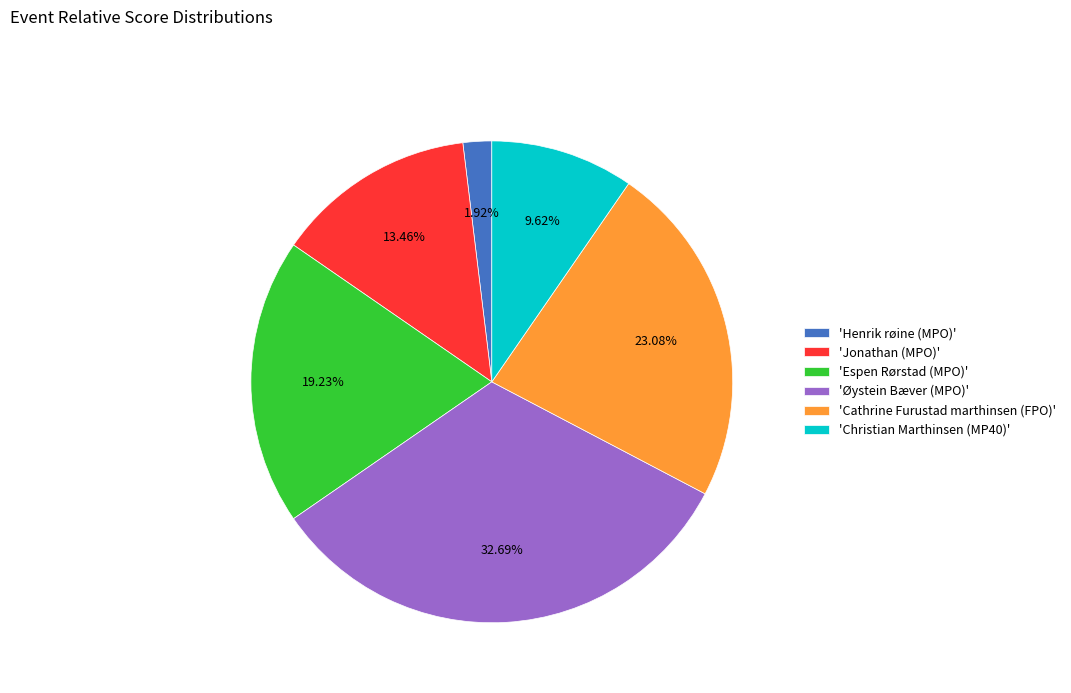

Approximately how many times larger is the value at 'Christian Marthinsen (MP40)' compared to 'Cathrine Furustad marthinsen (FPO)'?

0.4